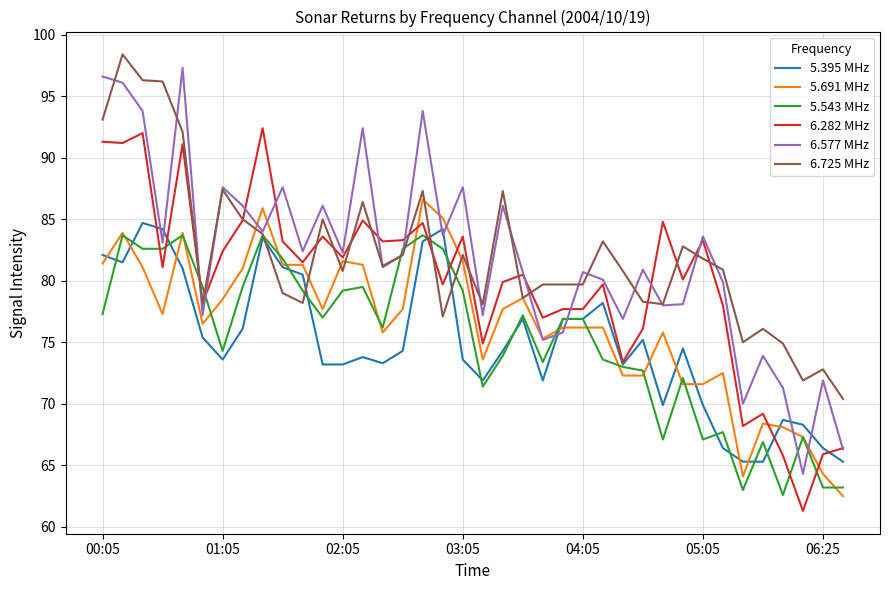

What is the difference between the maximum and minimum values in the 6.725 MHz series?

28.0